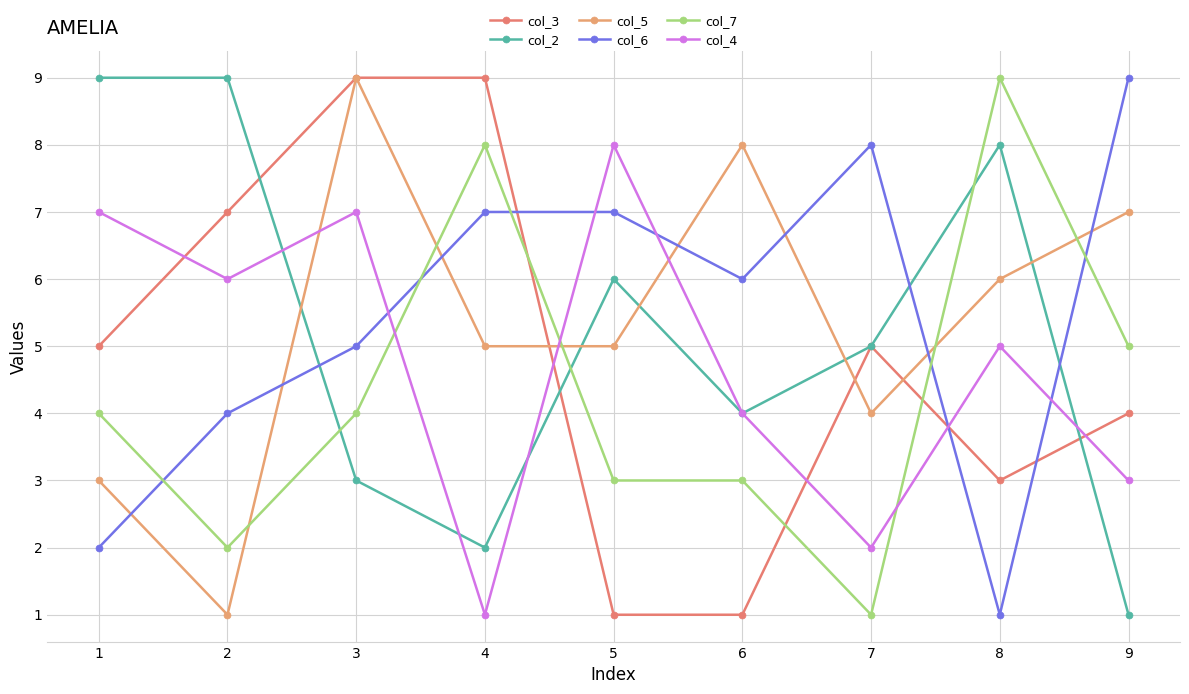

What is the total value across all series at 2?

29